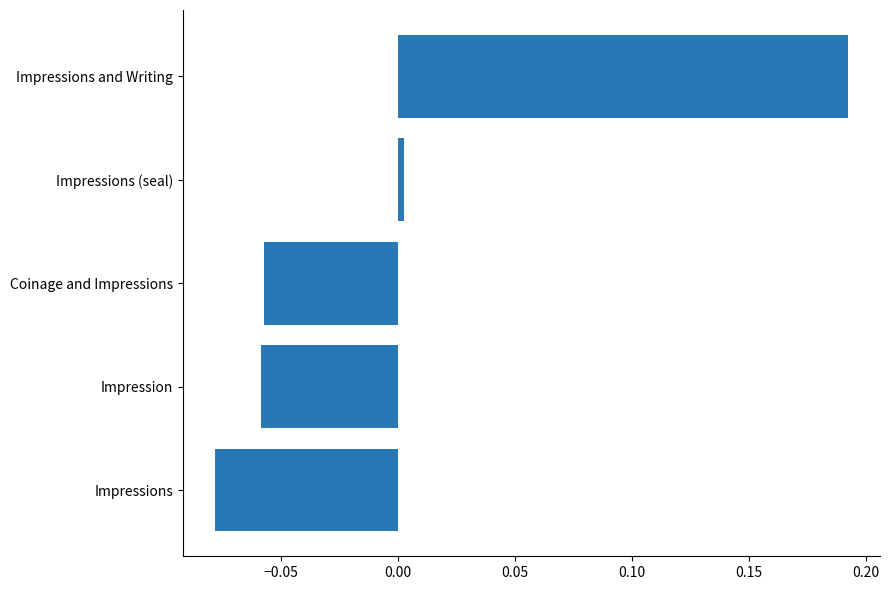

What is the difference between the values at Impressions and Writing and Coinage and Impressions?

0.3